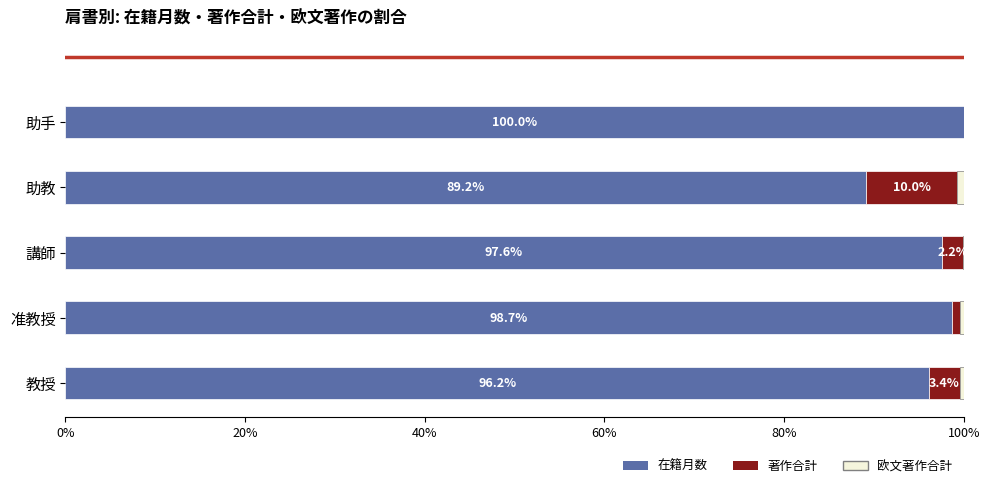

How many series are shown in this chart?

3